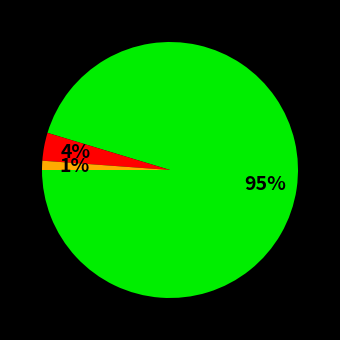

To the nearest percent, what is the difference between the largest and smallest slice percentages?

94%